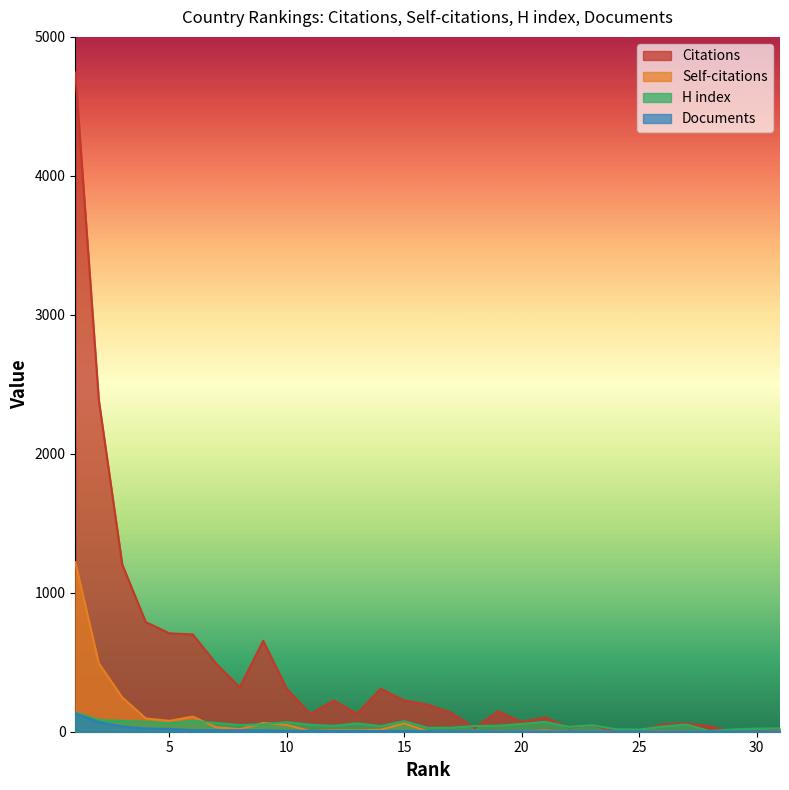

At which label is Self-citations closest to 610?

2